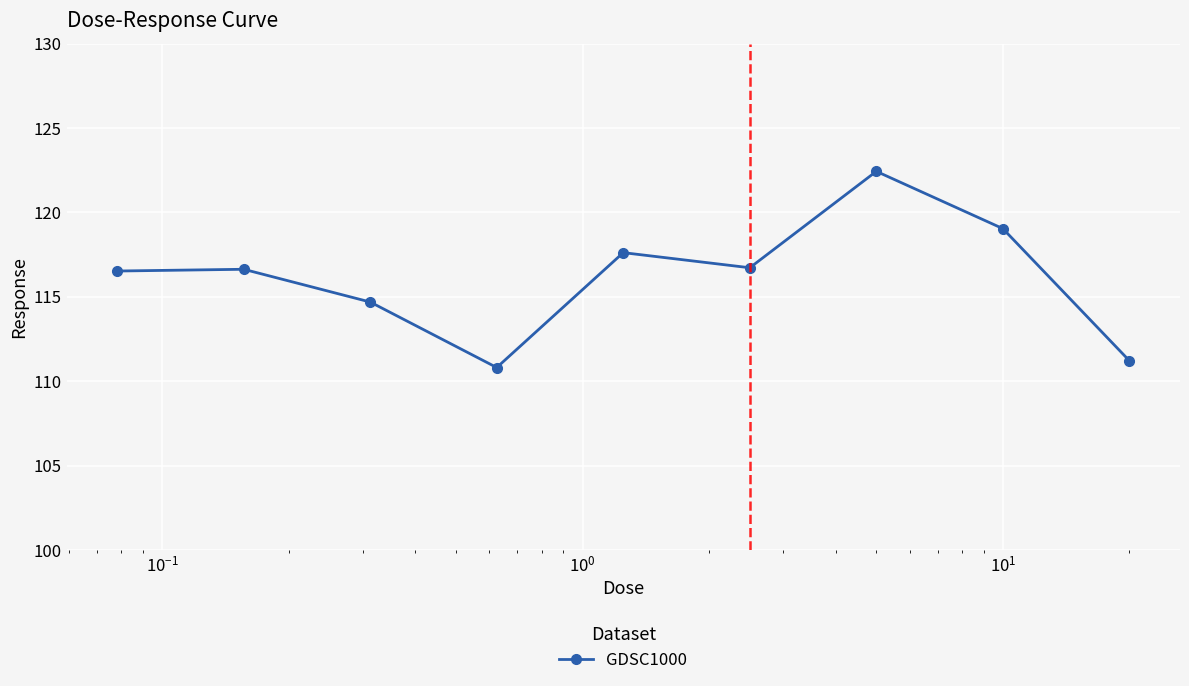

How many interior local valleys (lower than both neighbors) does the data have?

2